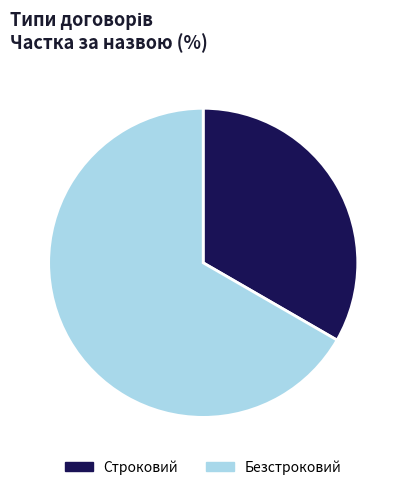

Approximately how many times larger is the value at Строковий compared to Безстроковий?

0.5